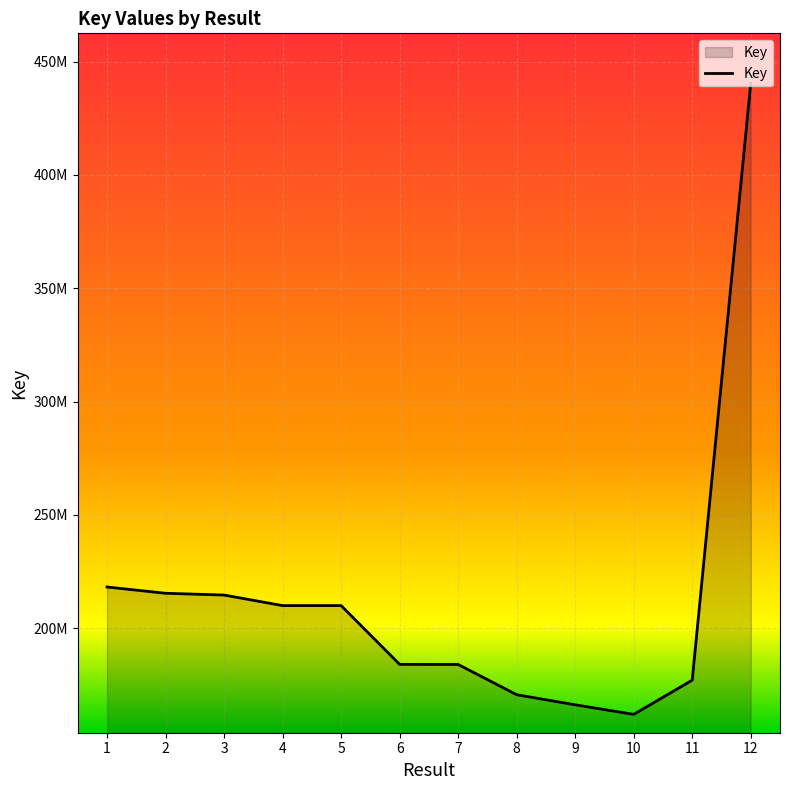

Does the chart have visible grid lines?

Yes